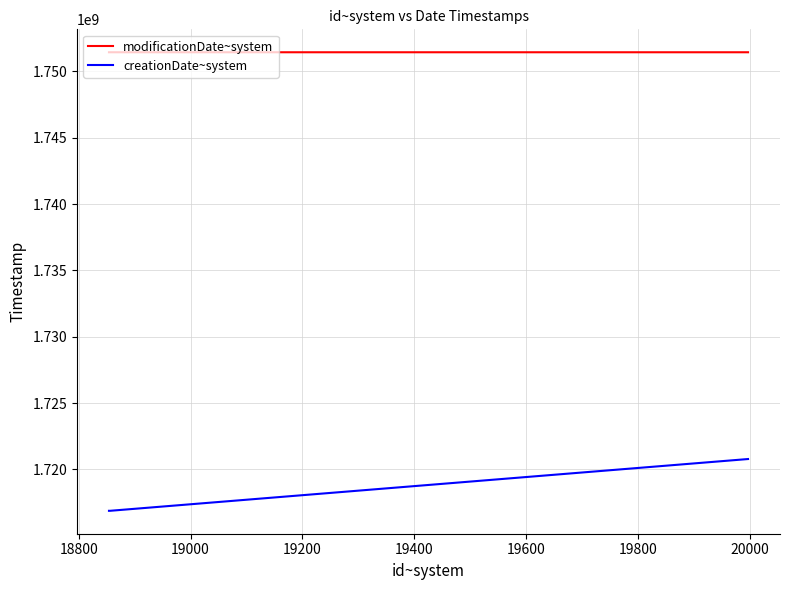

What is the maximum value for modificationDate~system?

1751440395